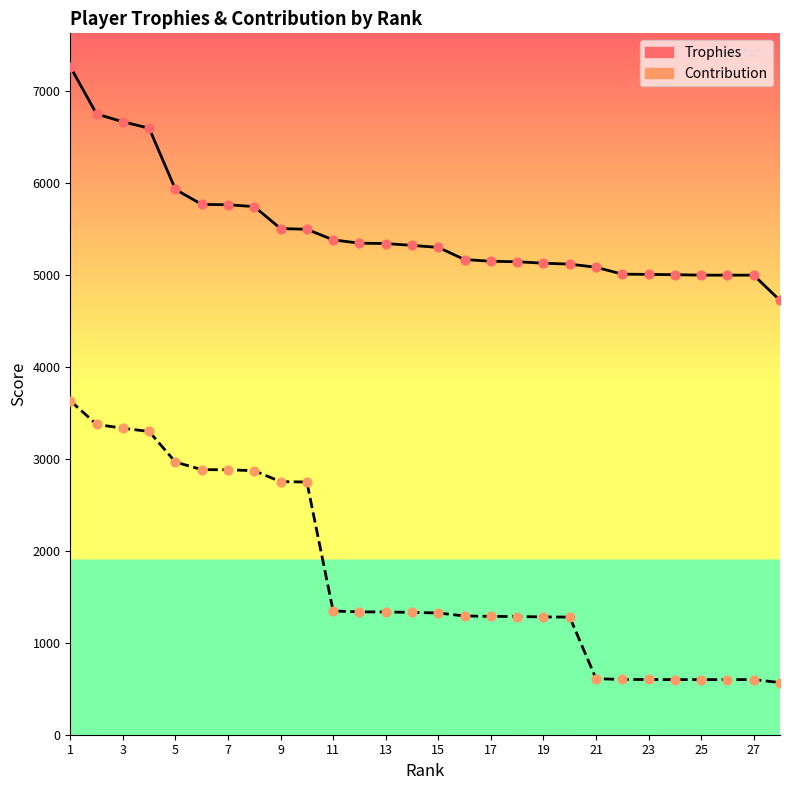

What is the total value across all series at 23?

6686